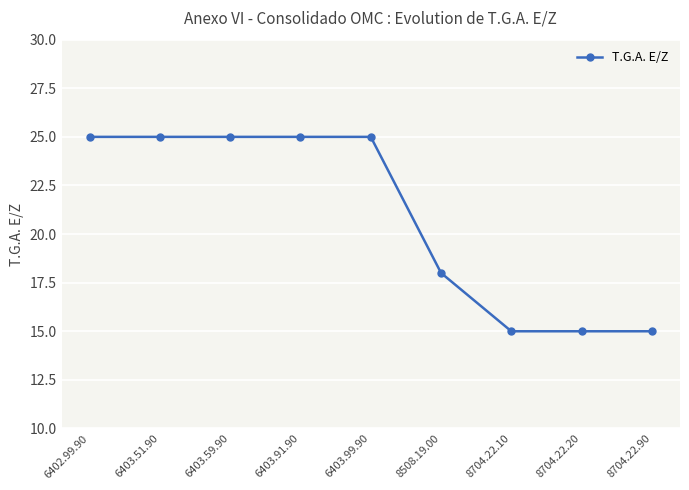

How many series are shown in this chart?

1